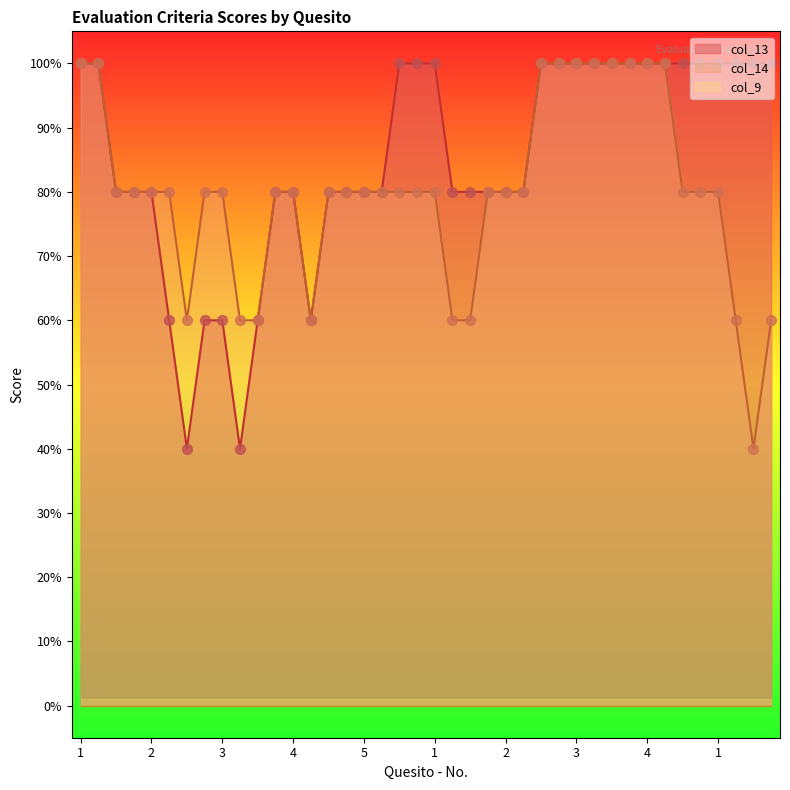

Which series has the widest spread of Y values?

col_13